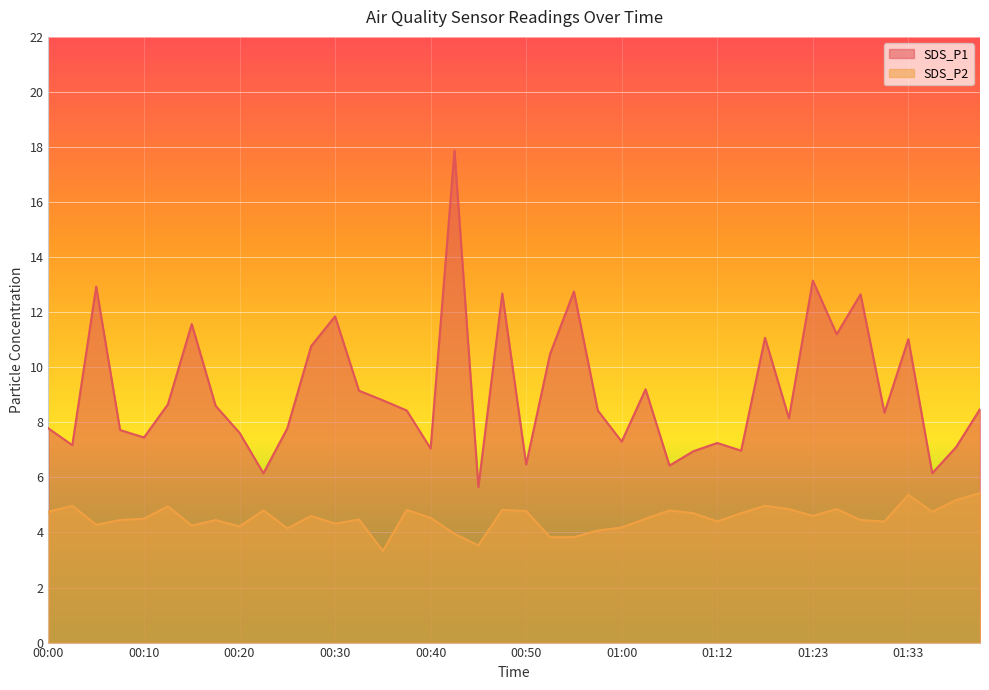

What are all the series names shown in the legend?

SDS_P1, SDS_P2